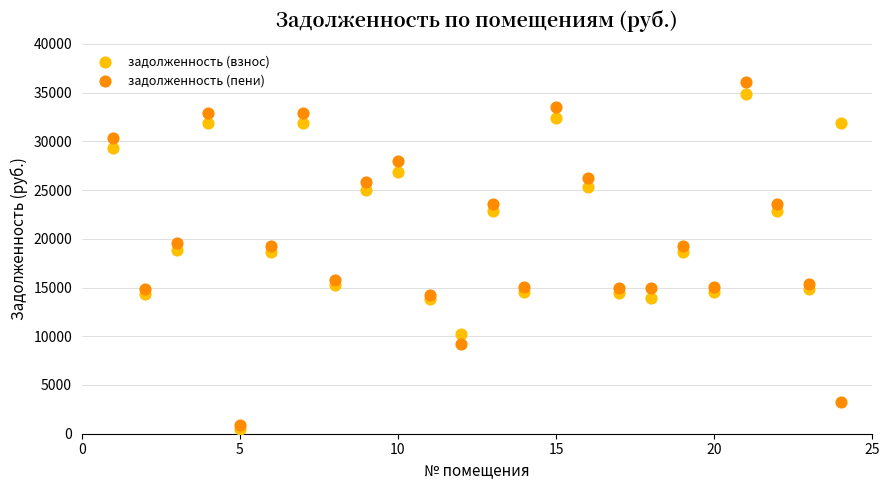

What are all the series names shown in the legend?

задолженность (взнос), задолженность (пени)